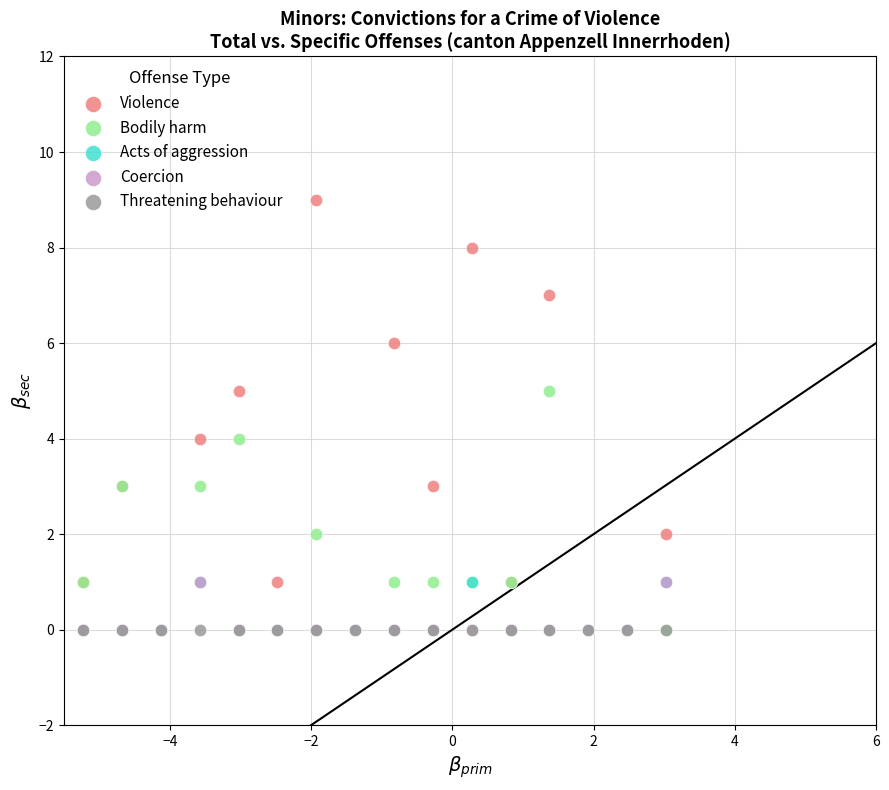

What are all the series names shown in the legend?

Violence, Bodily harm, Acts of aggression, Coercion, Threatening behaviour